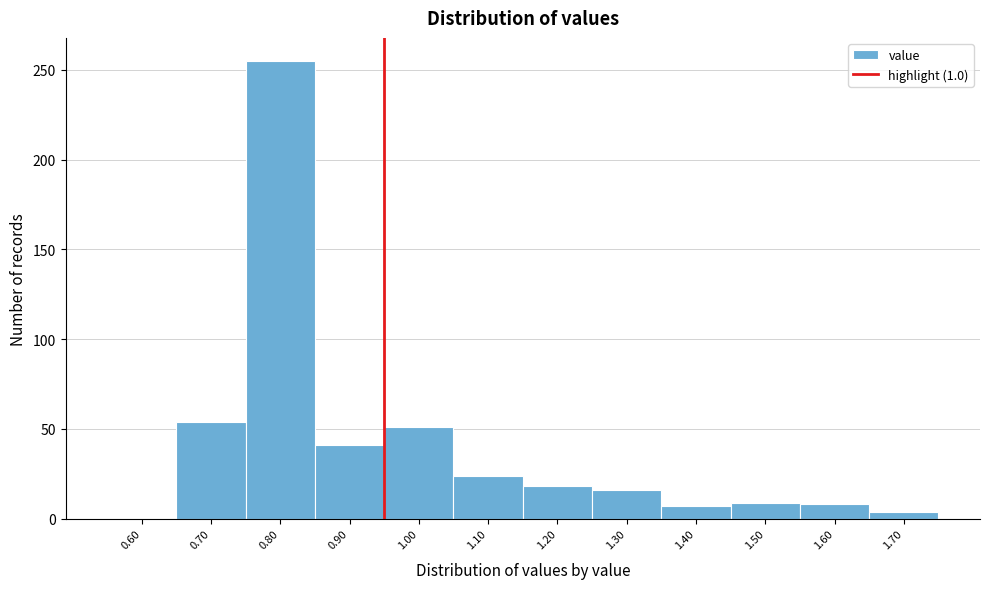

What is the change in value from 0.60 to 0.80?

+255